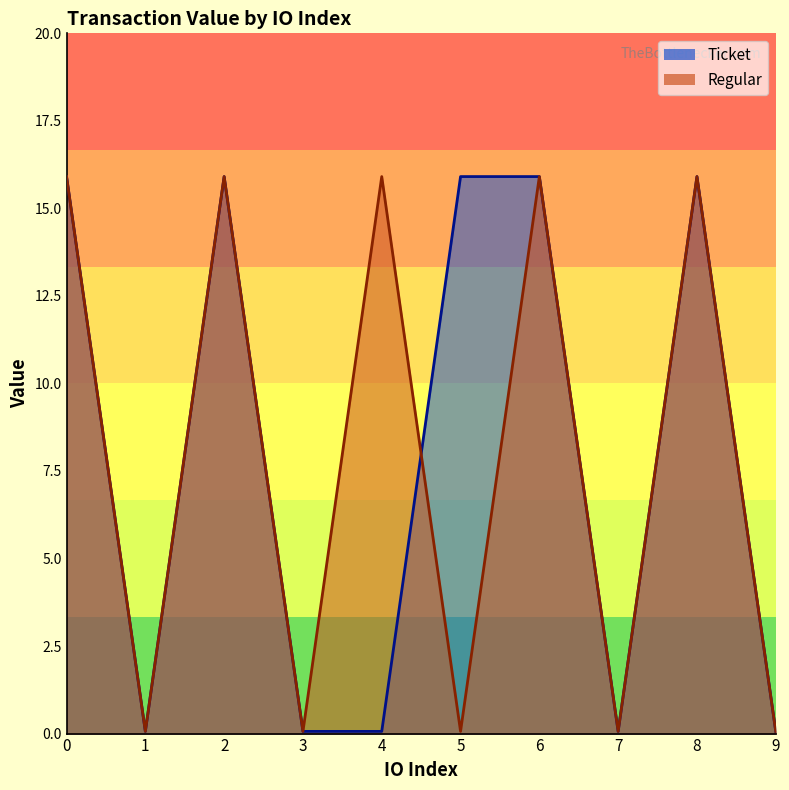

Reading left to right, extract all data points from this chart.

Ticket: 15.9	0.1	15.9	0.1	0.1	15.9	15.9	0.1	15.9	0.1
Regular: 15.9	0.1	15.9	0.1	15.9	0.1	15.9	0.1	15.9	0.1